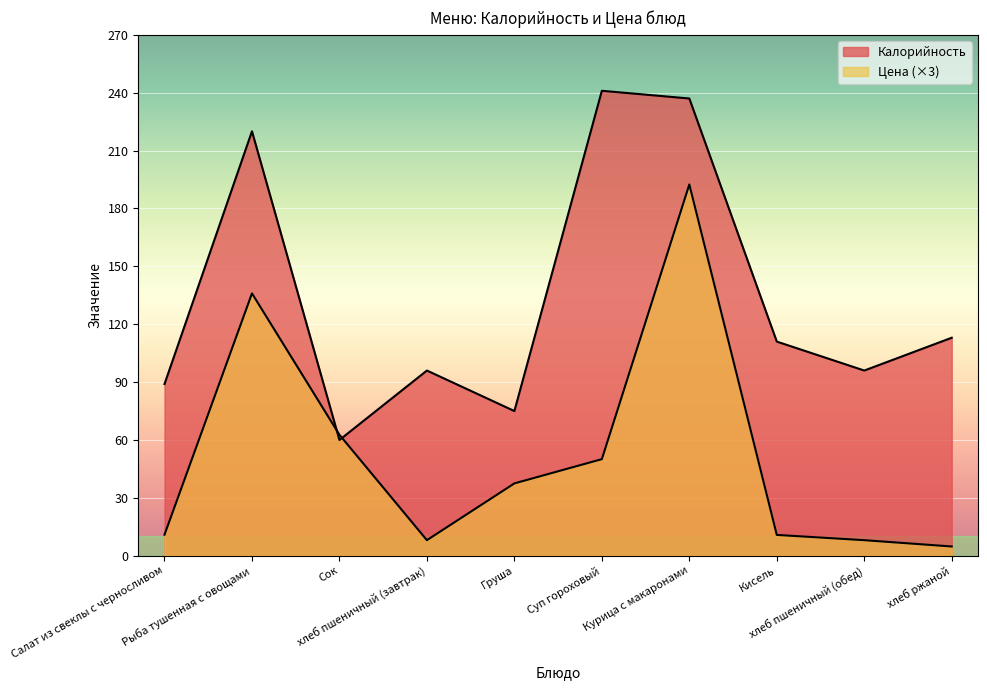

Where is the first local minimum for Цена?

хлеб пшеничный (завтрак)